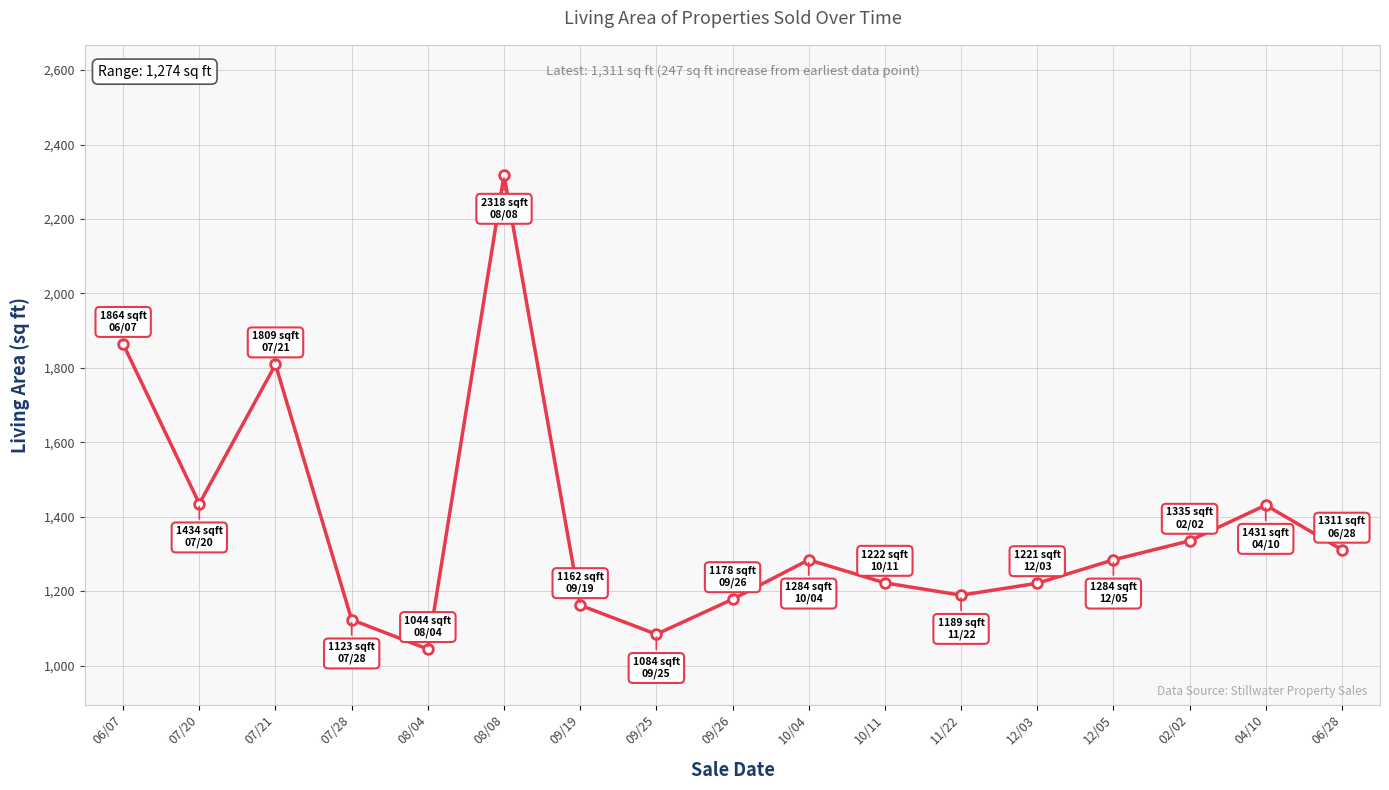

The value at 07/28 is 1123.0. True or false?

True